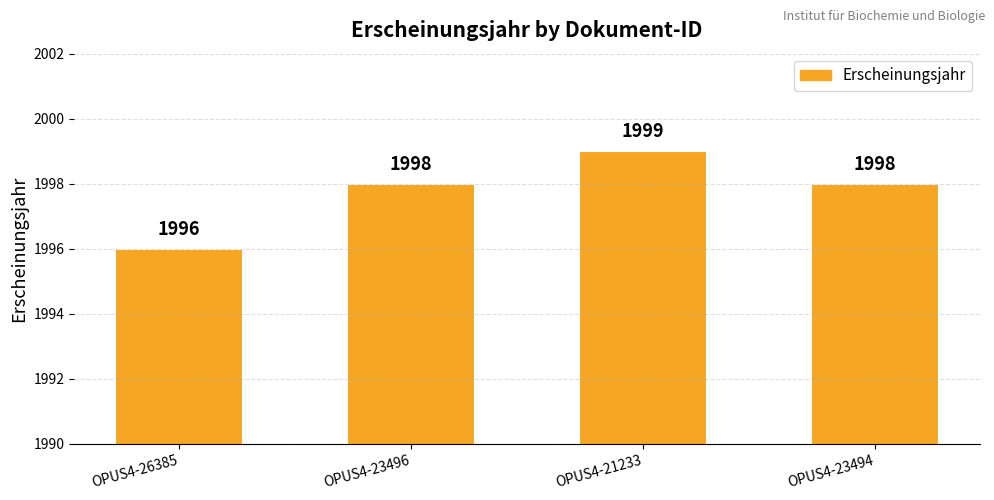

Approximately how many times larger is the value at OPUS4-23496 compared to OPUS4-21233?

1.0